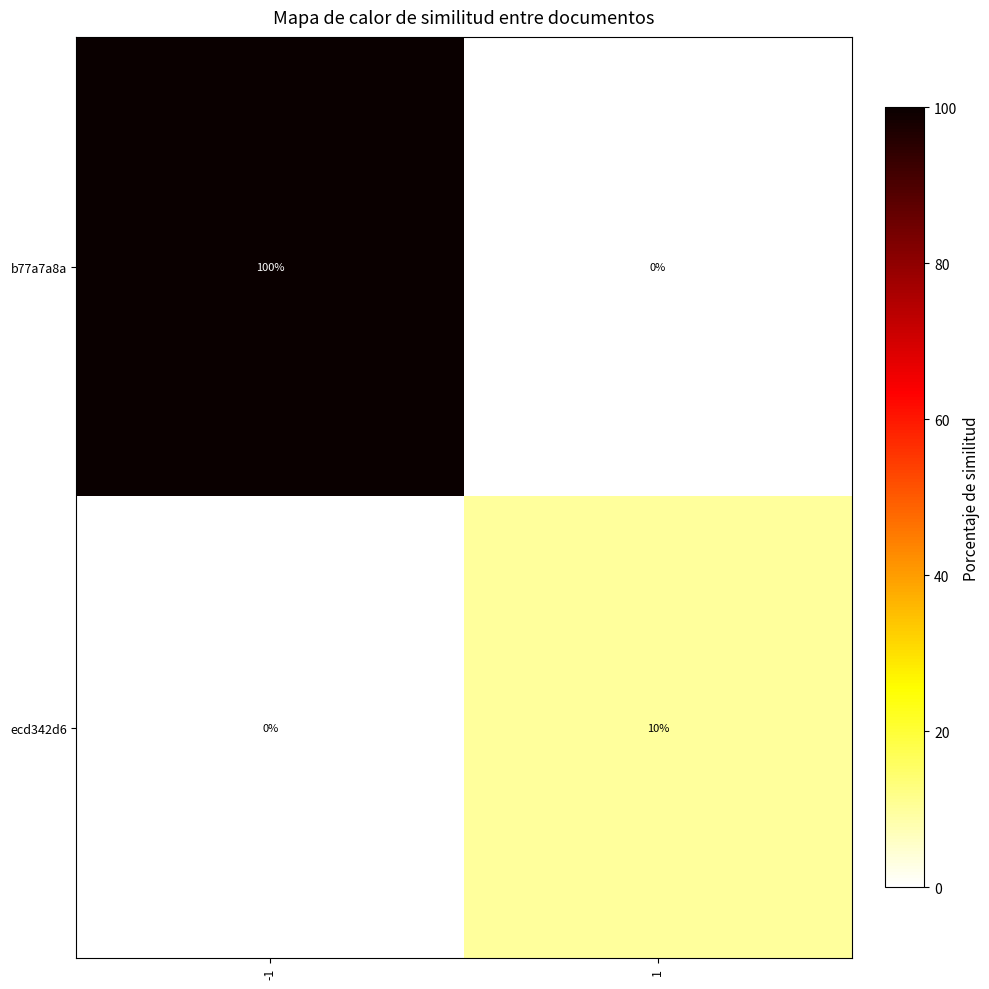

Rank the series at -1 from lowest to highest value.

ecd342d6, b77a7a8a